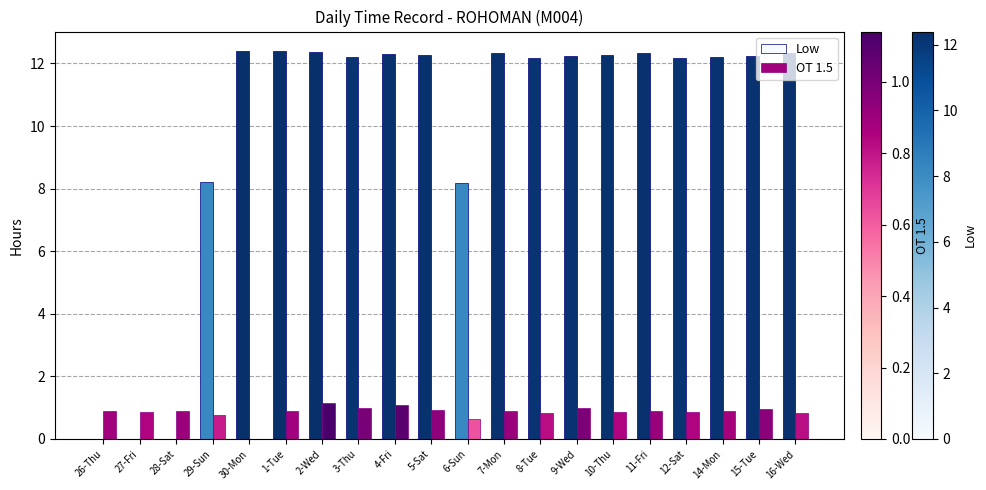

What is the spread (max minus min) of values at 8-Tue?

11.4